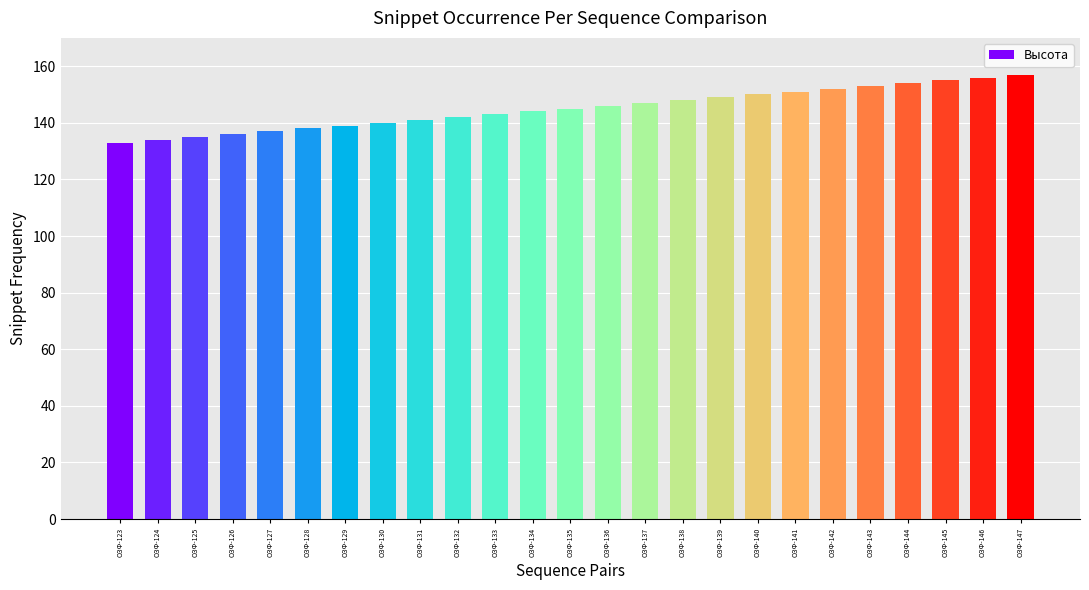

What is the change in value from ОЗФ-131 to ОЗФ-132?

+1